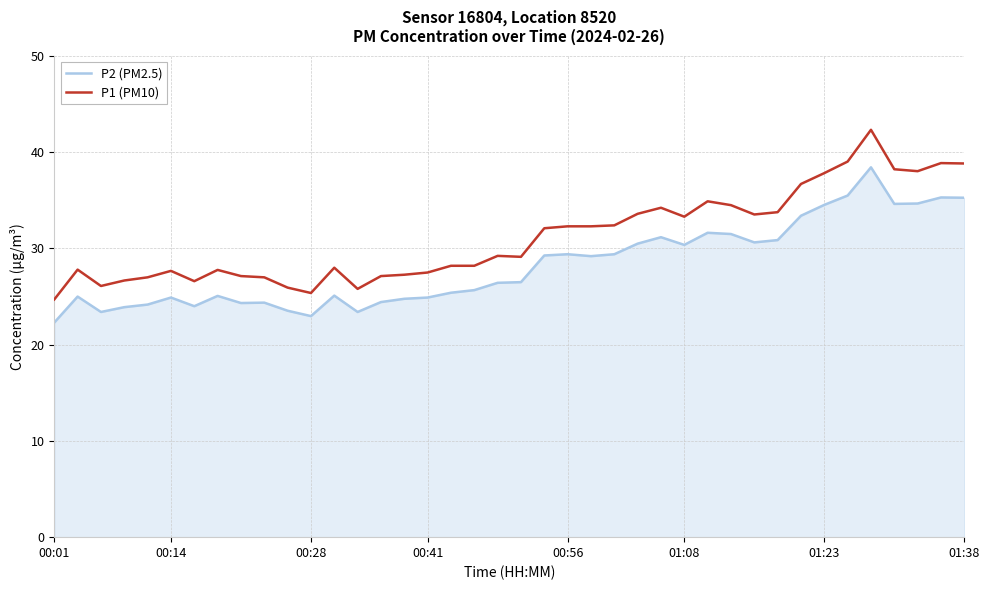

What is the maximum value shown in the chart?

42.3